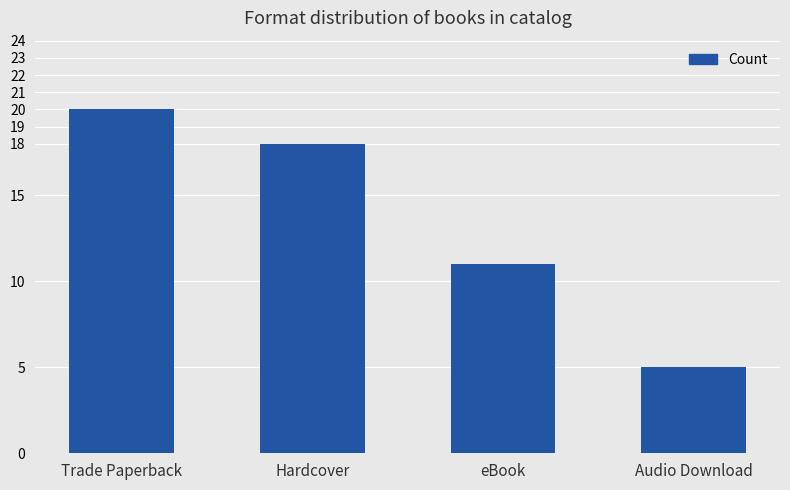

Are the bars horizontal?

No